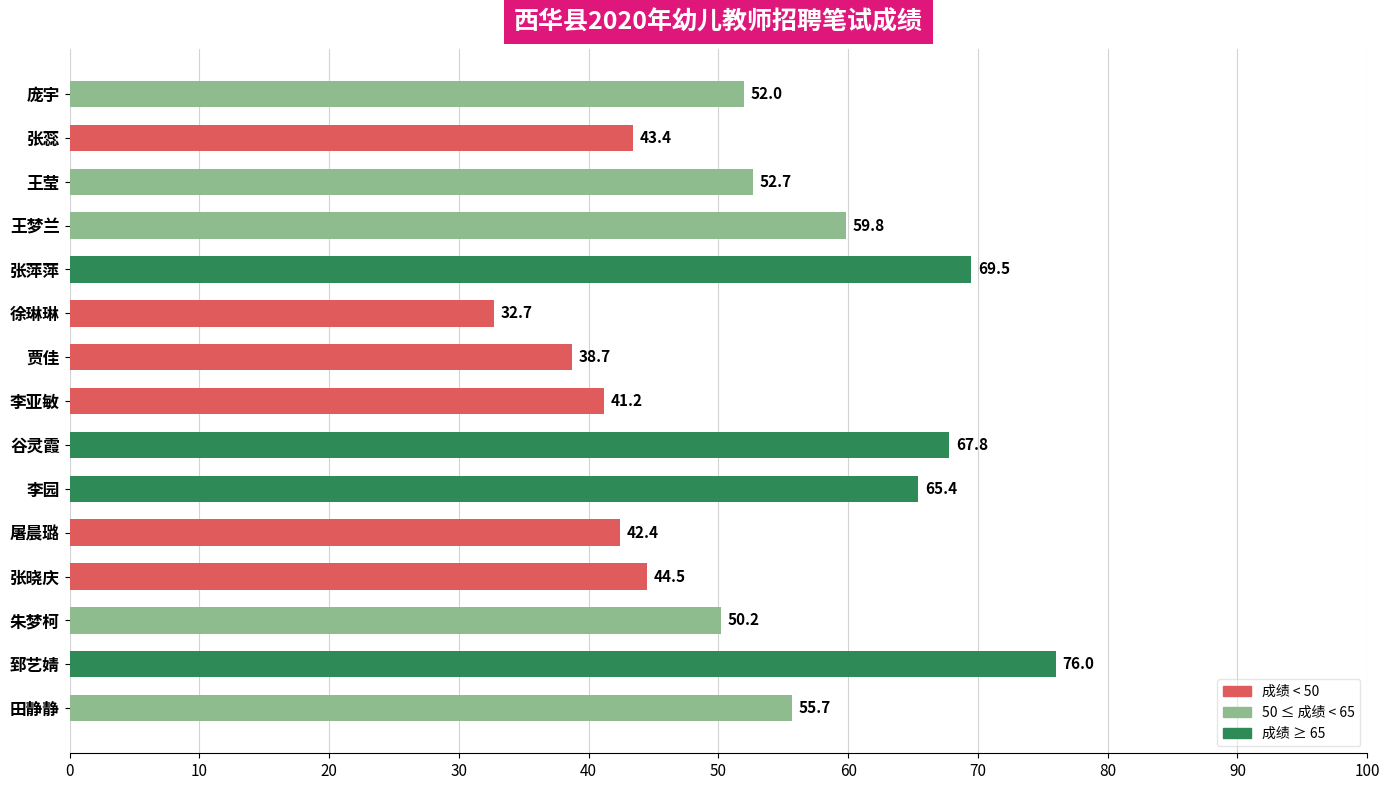

The chart shows a value of 76.0 at 郅艺婧. True or false?

True